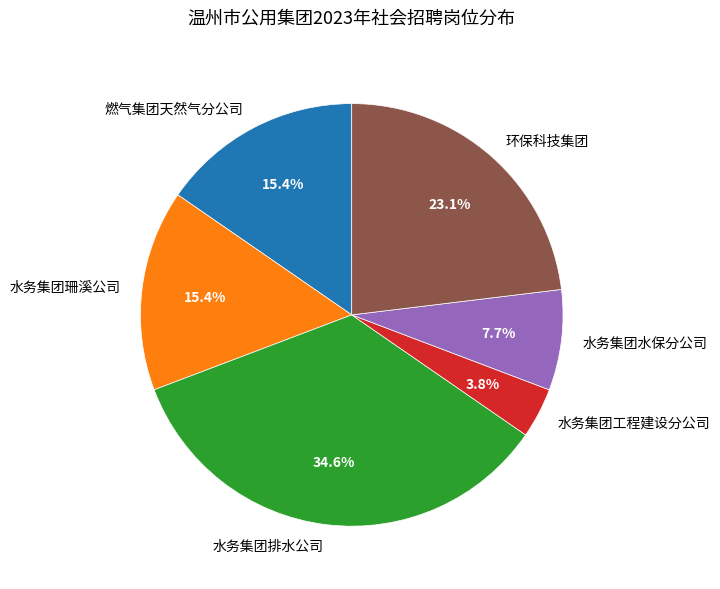

To the nearest percent, what is the difference between the 水务集团水保分公司 and 水务集团工程建设分公司 slice percentages?

4%